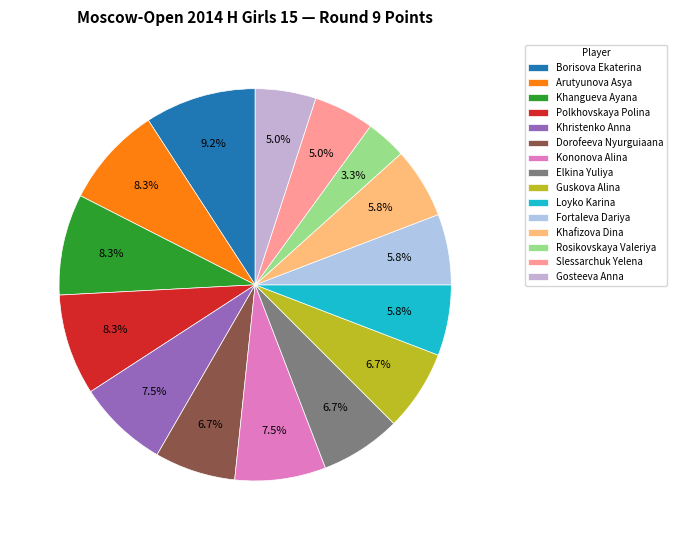

How many slices are in this pie chart?

15